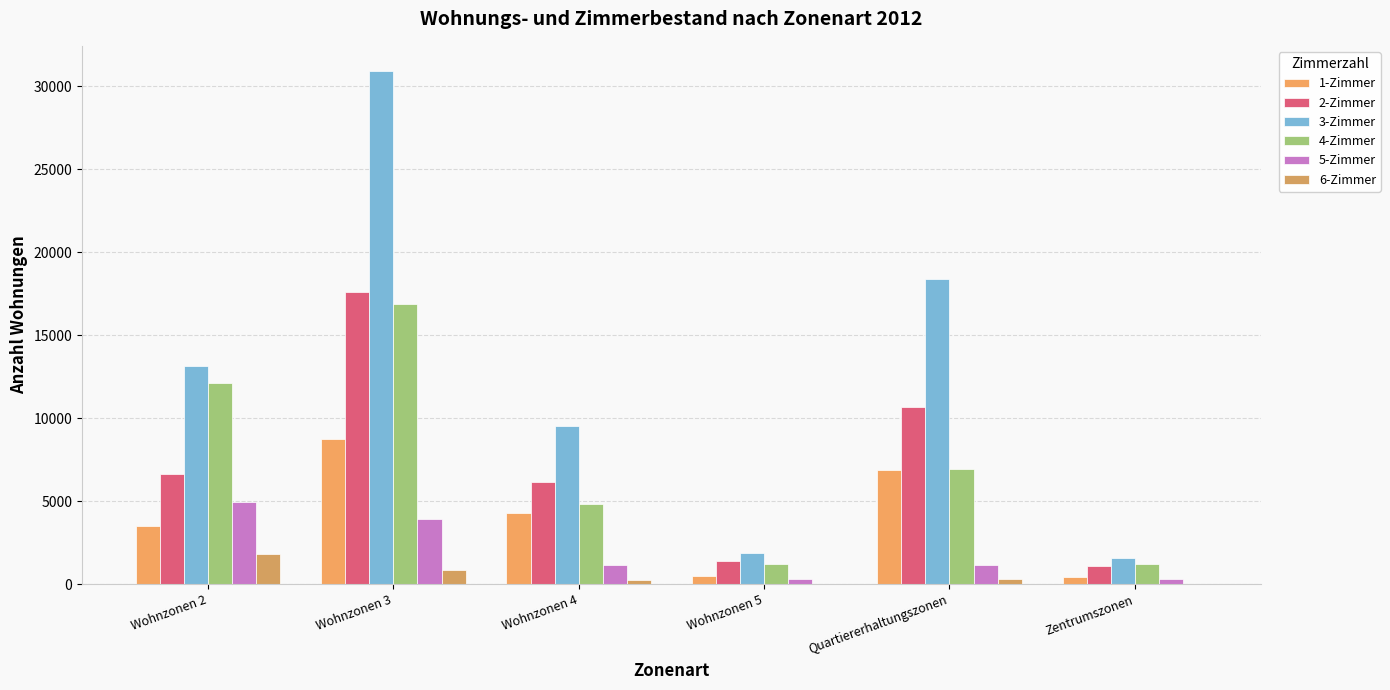

Between Zentrumszonen and Wohnzonen 5, which is larger?

Wohnzonen 5